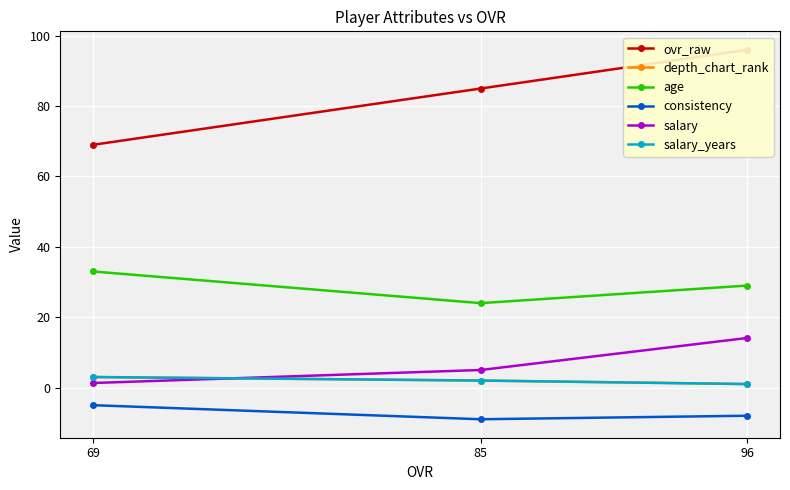

How many lines are shown in the chart?

6